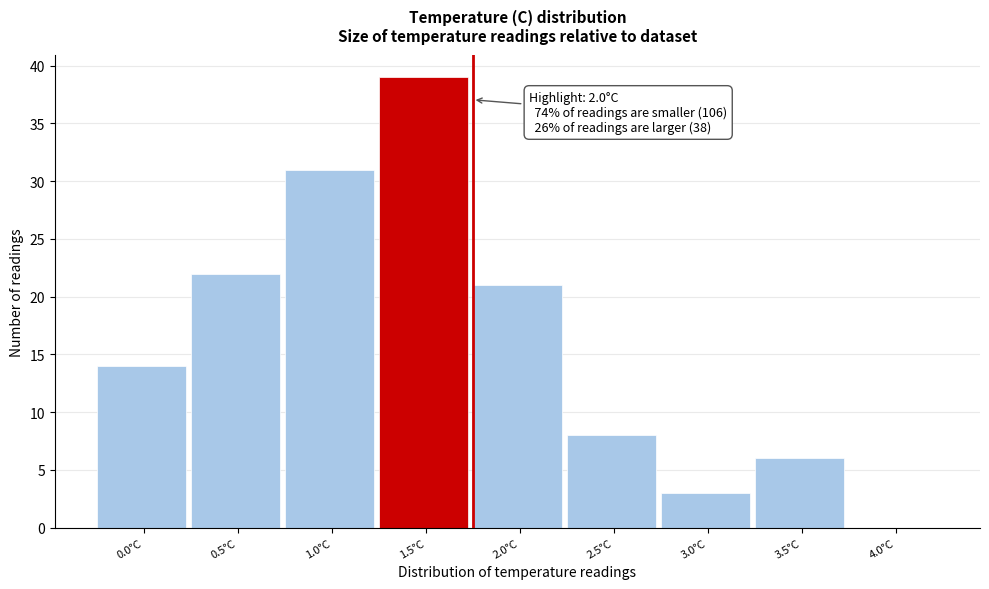

Reading left to right, transcribe all the data shown in this chart.

0.0°C=14	0.5°C=22	1.0°C=31	1.5°C=39	2.0°C=21	2.5°C=8	3.0°C=3	3.5°C=6	4.0°C=0